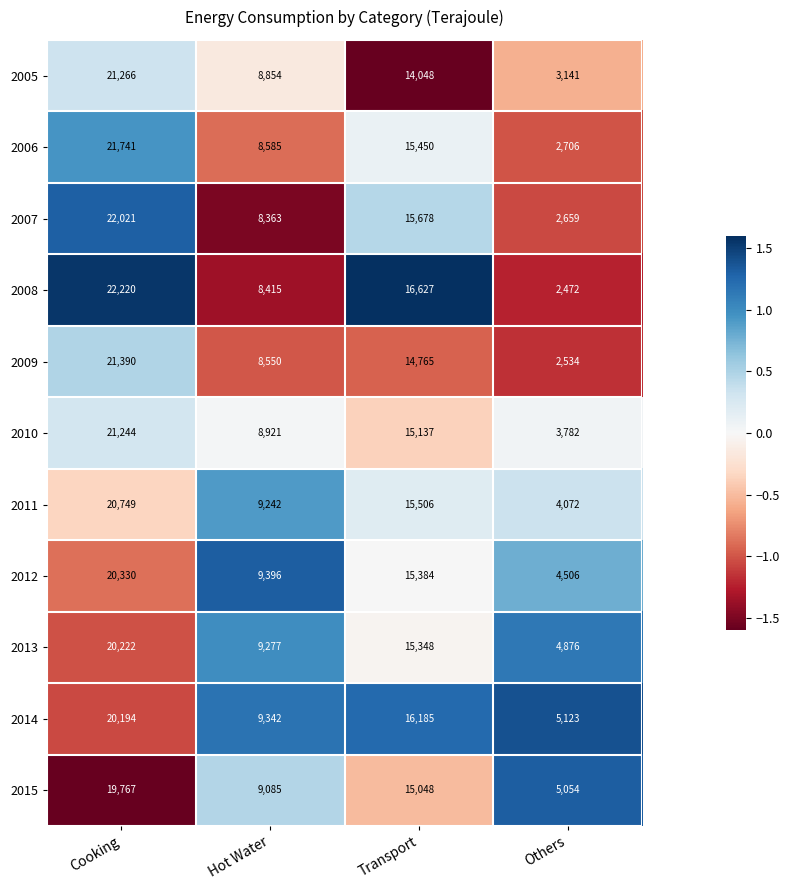

Which series changed the most between Hot Water and Transport?

2008